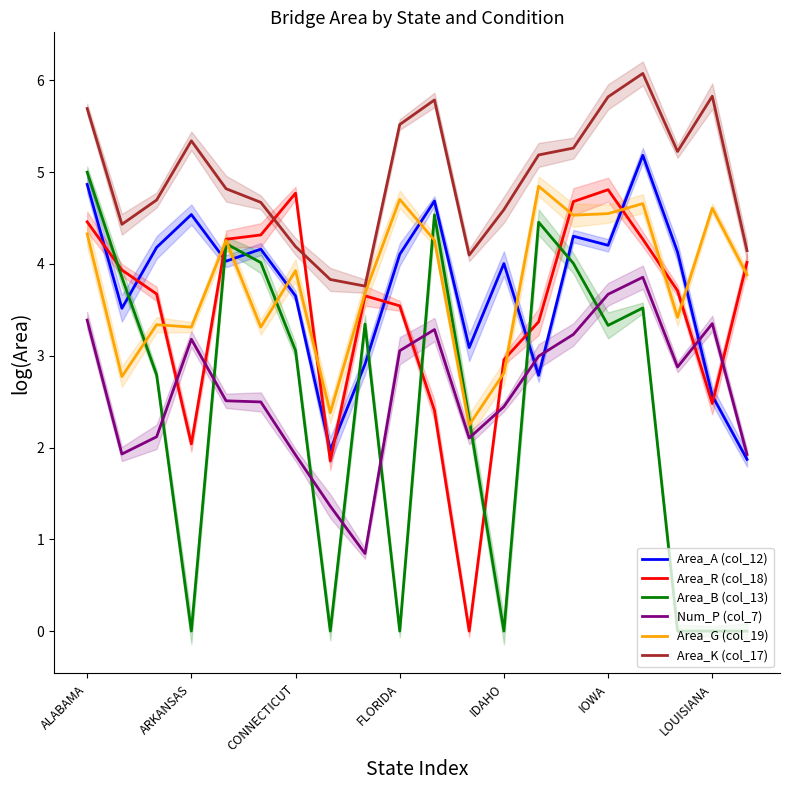

The Area_K (col_17) series shows 5.8 at IOWA. True or false?

True